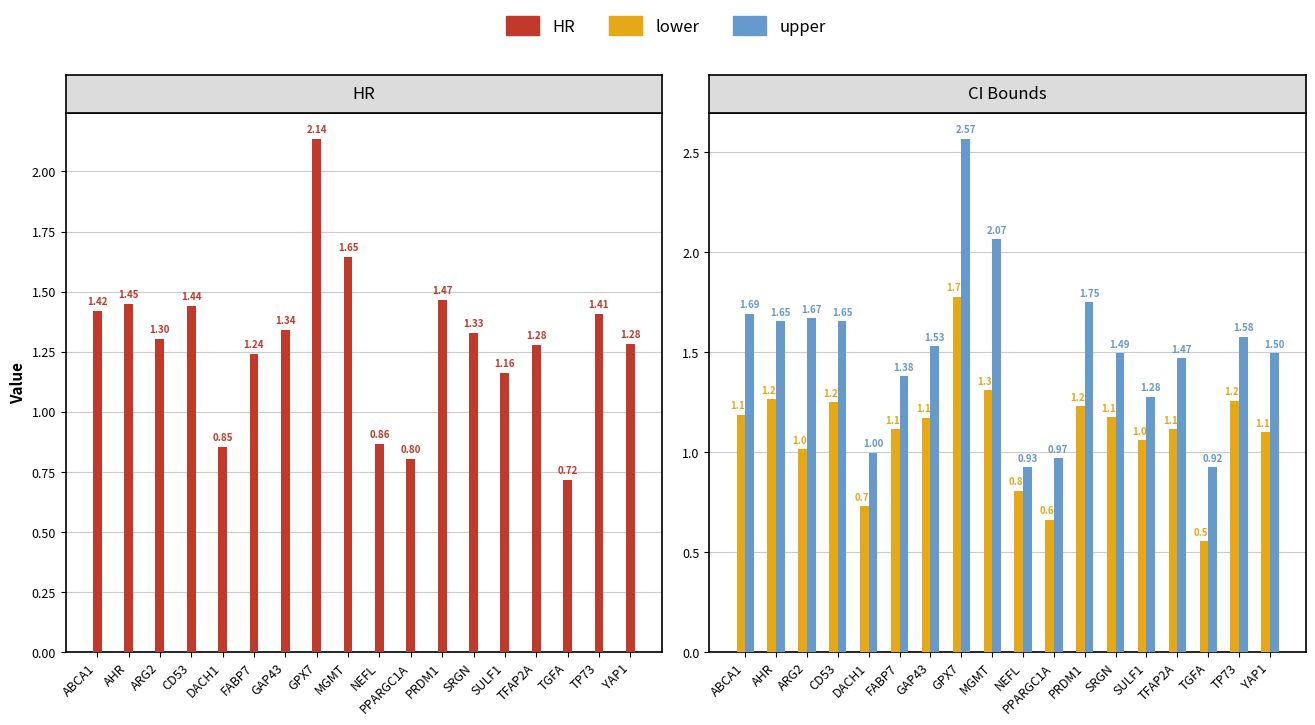

Rank the series at TFAP2A from lowest to highest value.

lower, HR, upper